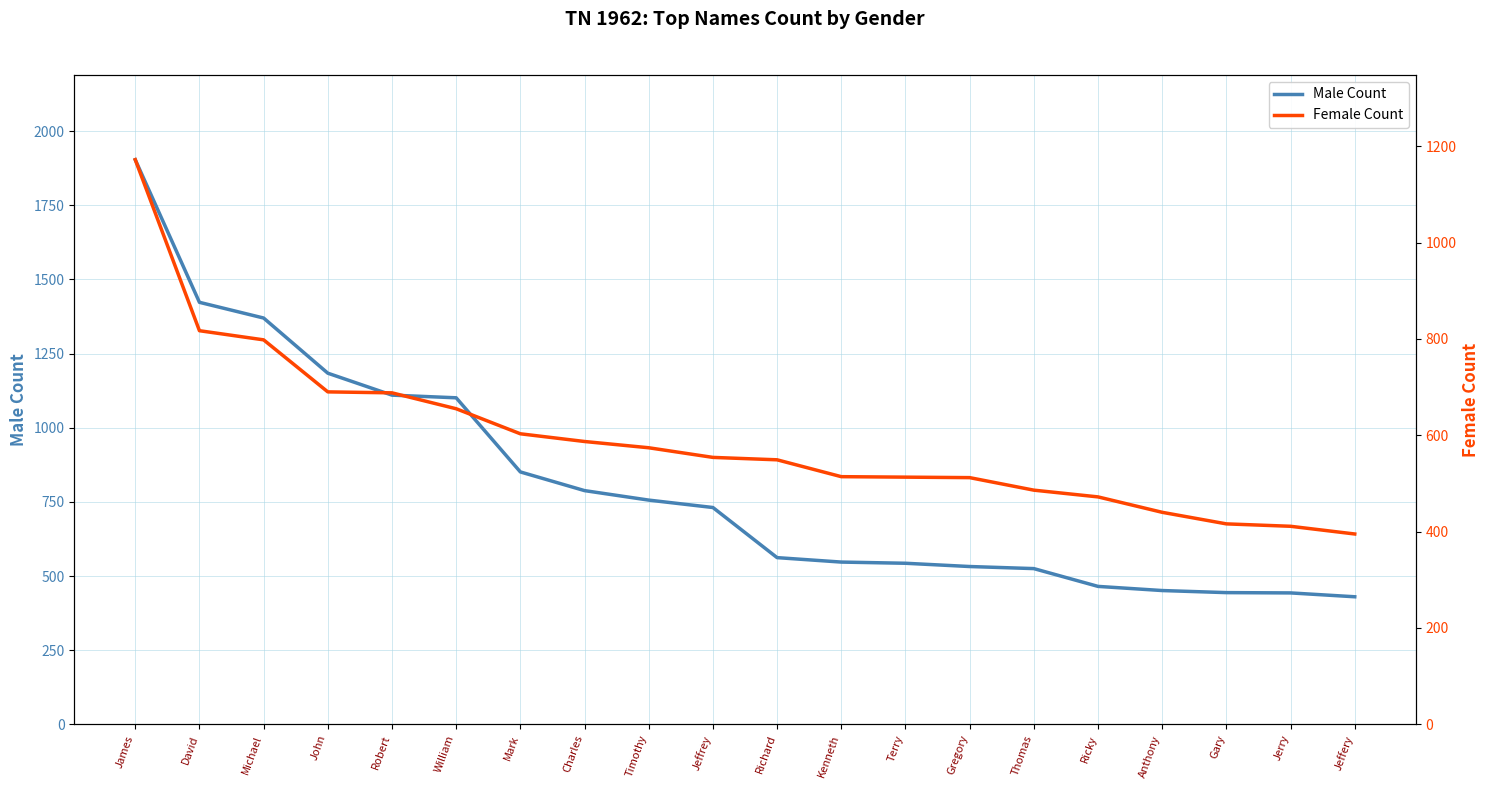

What is the lowest value of the Male Count series?

430